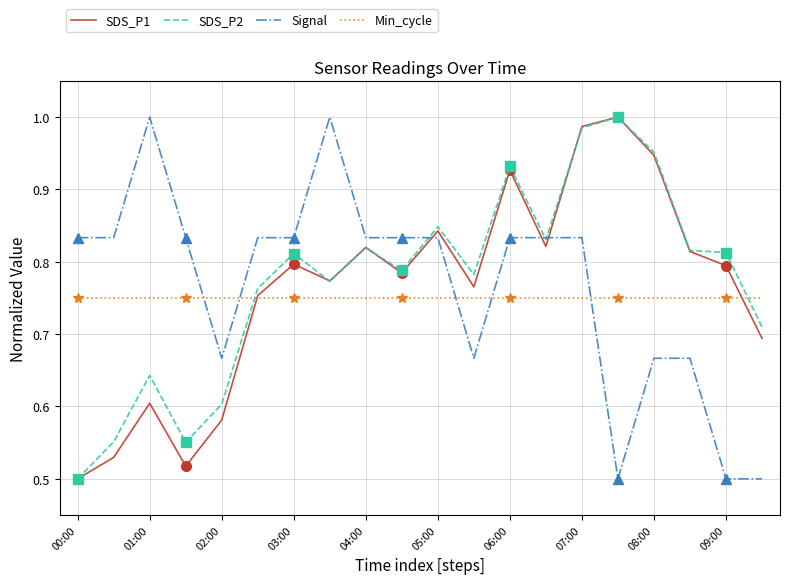

Which category has the lowest value in the SDS_P2 series?

00:00